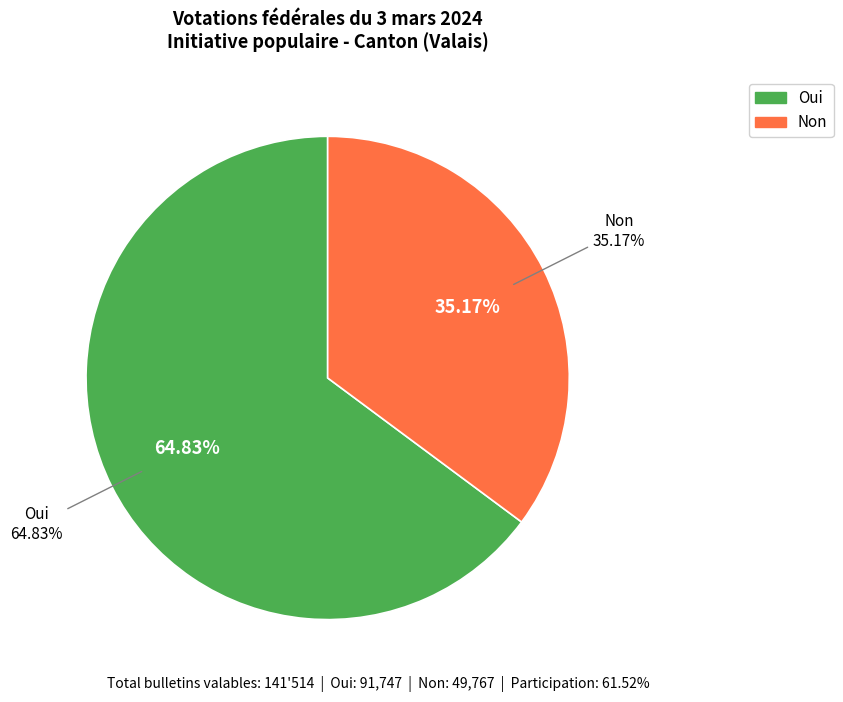

Rank the categories by value from highest to lowest.

Oui, Non